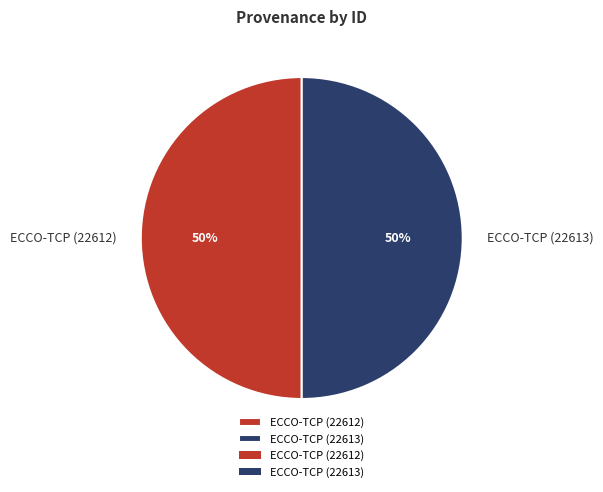

What is the ratio of the value at ECCO-TCP (22613) to the value at ECCO-TCP (22612)?

1.0